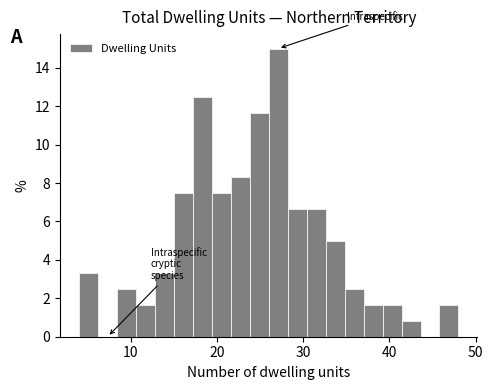

Read against the x-axis, roughly where is the centre of the tallest bar?

27